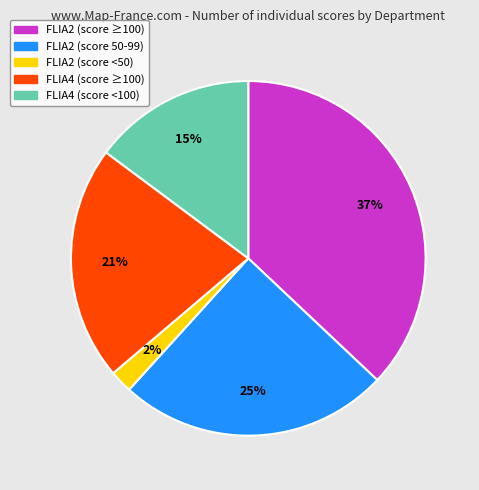

Does any single category account for the majority?

No